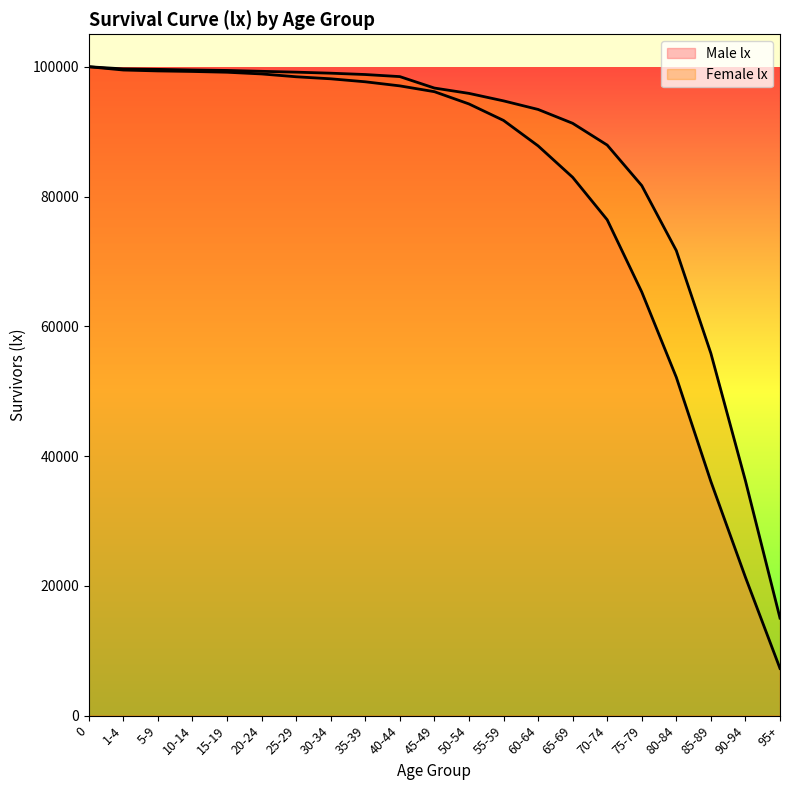

What is the sum of the Male lx line values at 90-94 and 5-9?

120677